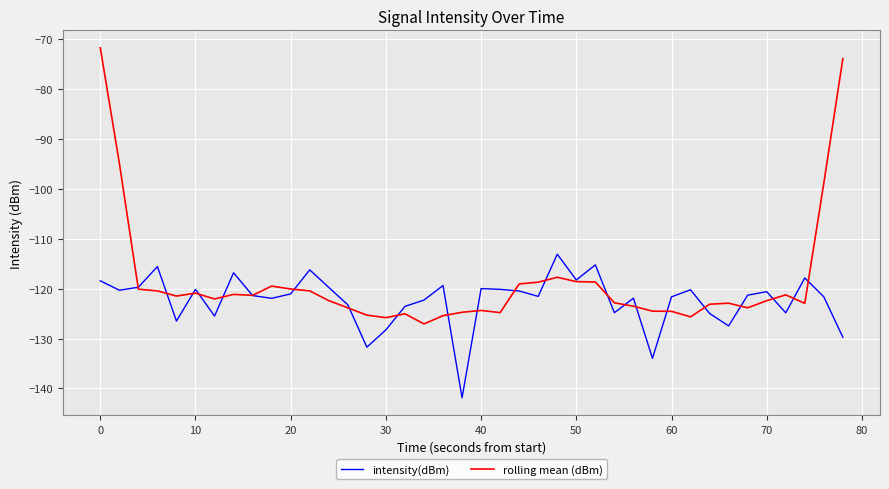

True or false: rolling mean (dBm) has more than 1 interior local peaks.

True